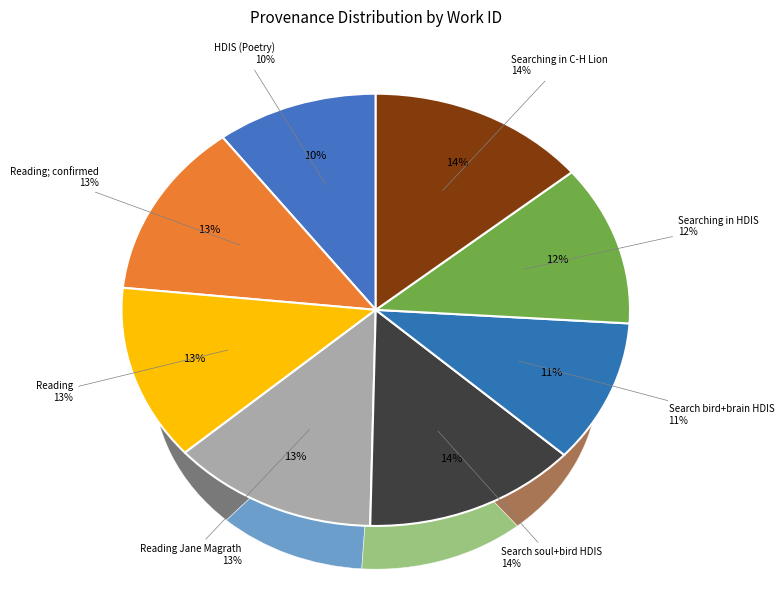

Is it true that Reading Jane Magrath is 13% of the pie?

True